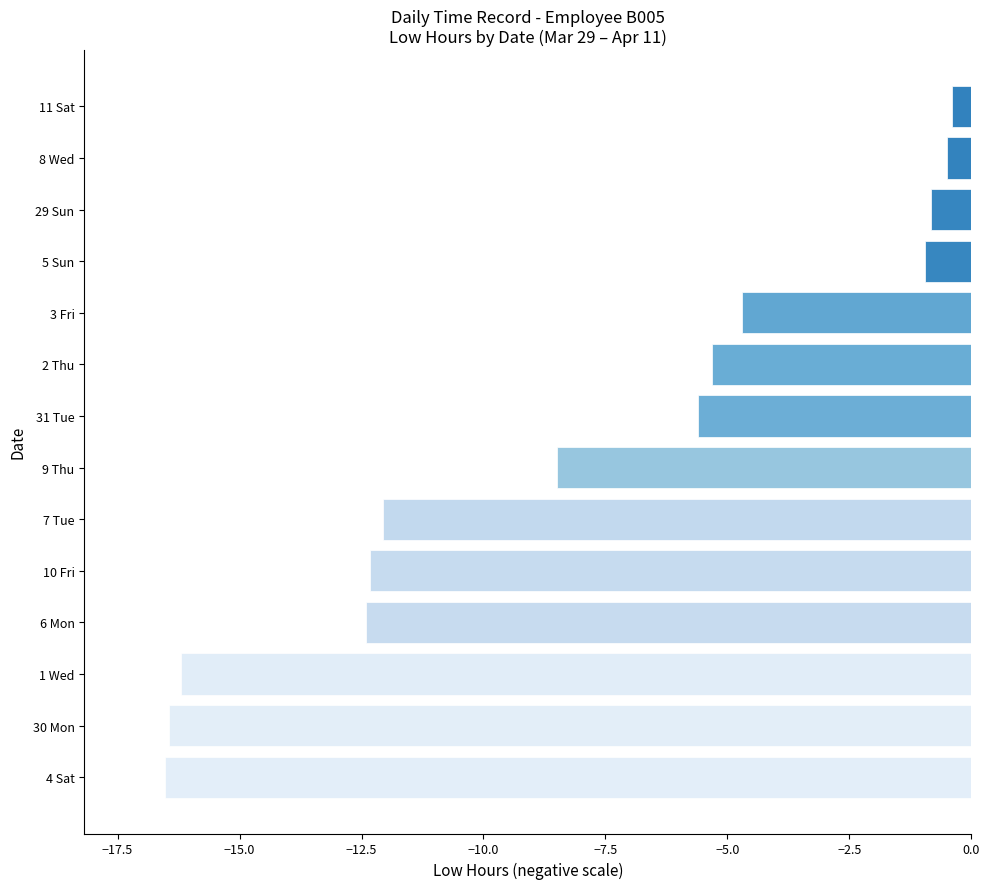

The chart shows a value of -3.2 at 3 Fri. True or false?

False